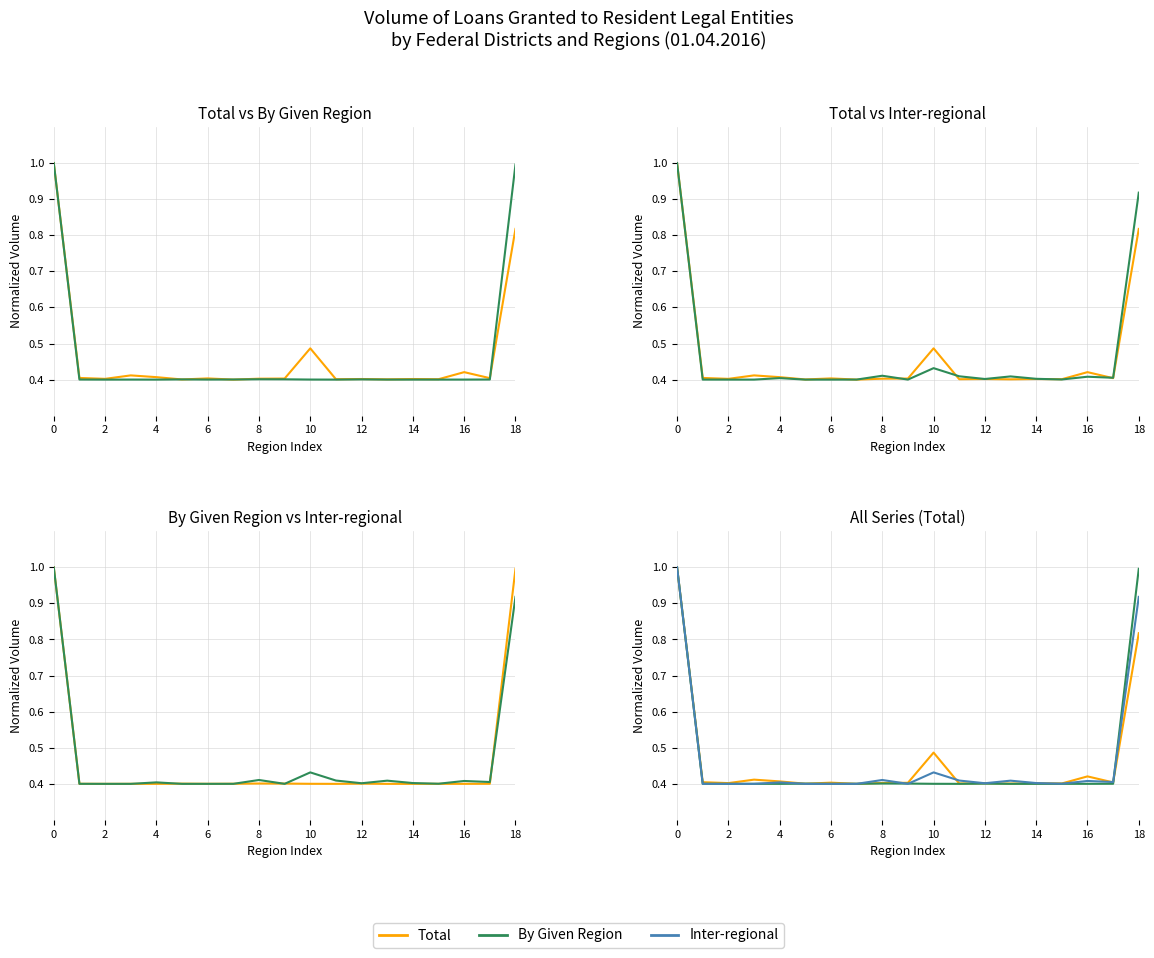

Which series has the largest total across all categories?

By Given Region